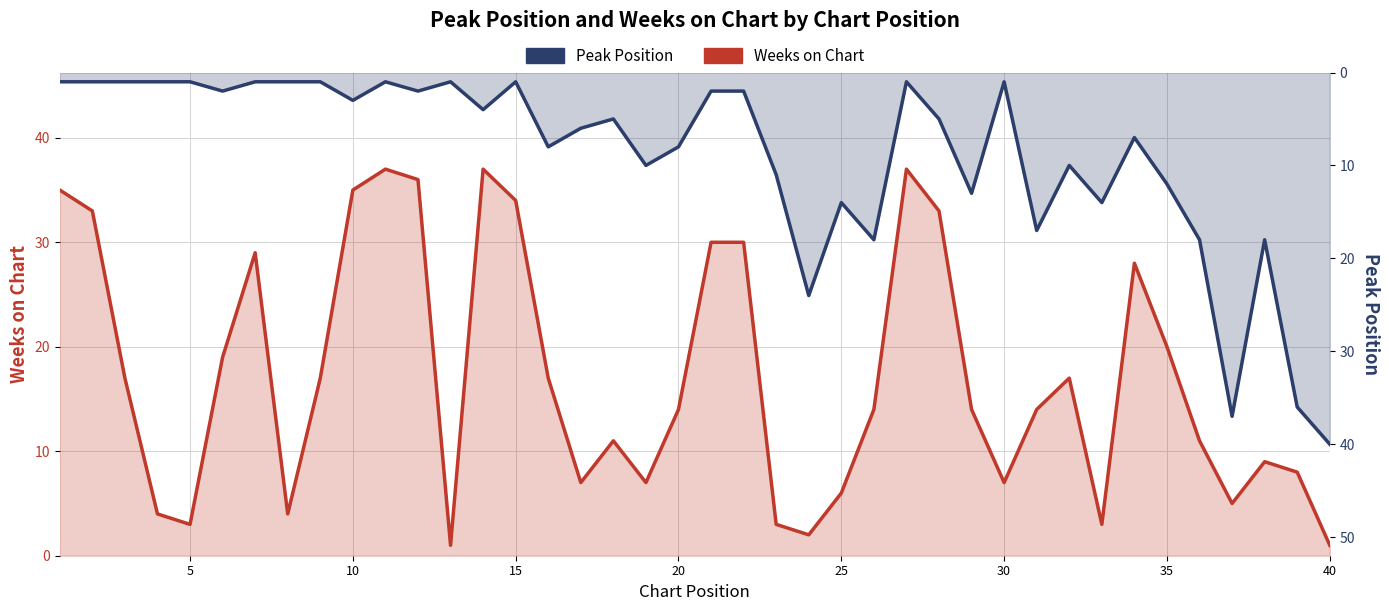

Which series has the largest range (max minus min)?

Peak Position